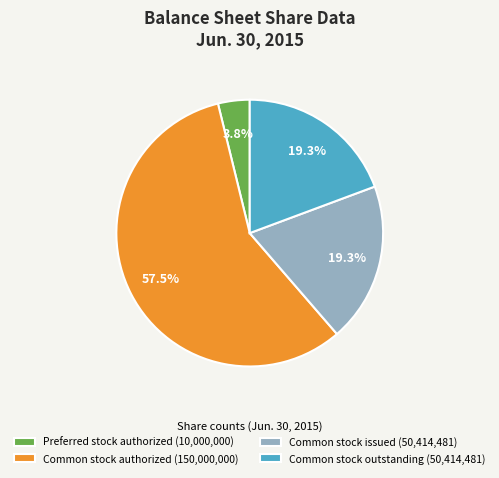

What is the majority slice?

Common stock authorized (150,000,000)